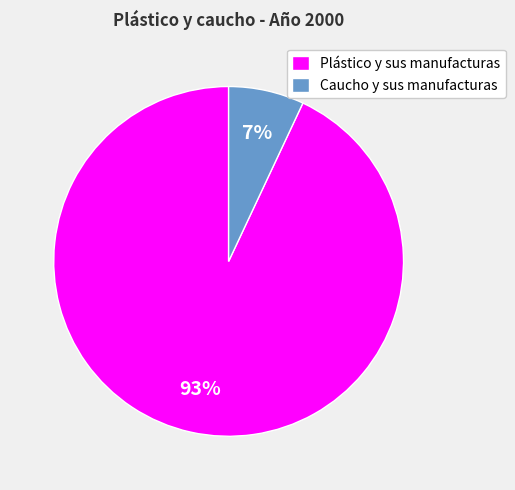

Between Plástico y sus manufacturas and Caucho y sus manufacturas, which is larger?

Plástico y sus manufacturas